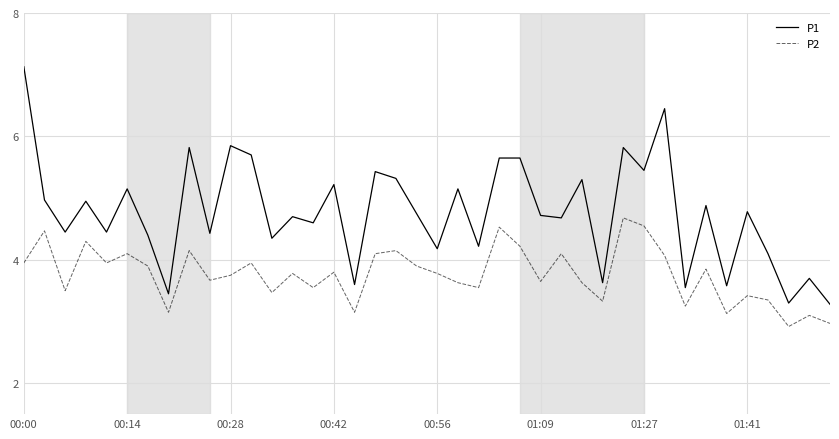

Rank the series by their maximum value, from lowest to highest.

P2, P1